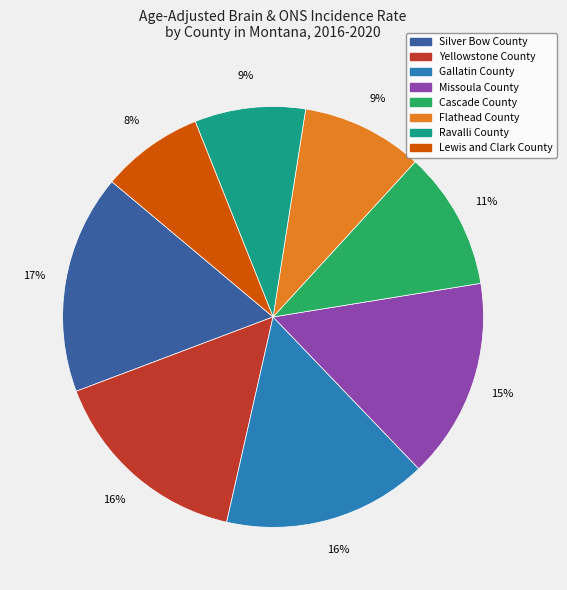

True or false: Gallatin County accounts for 4% of the total.

False